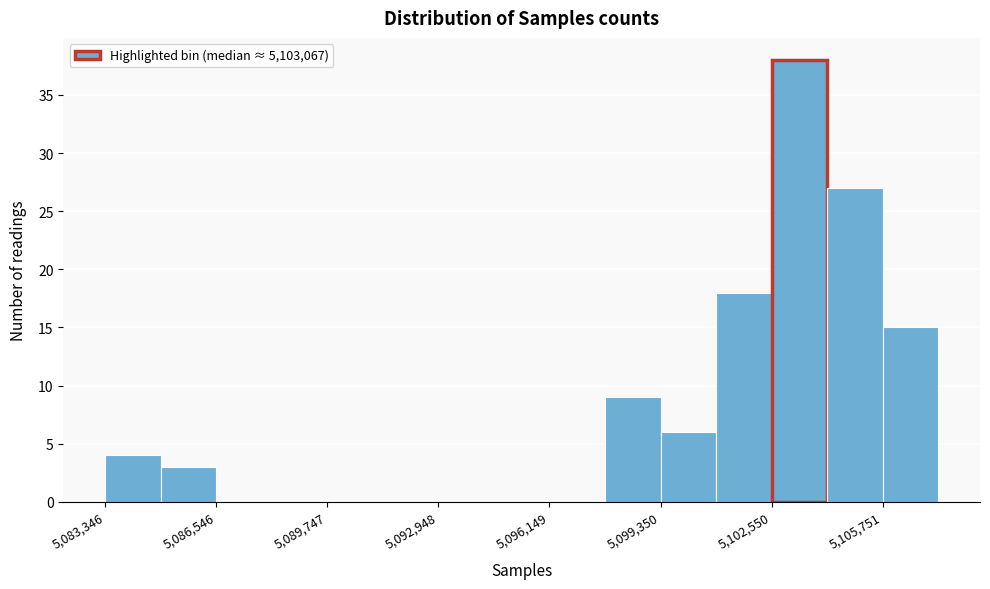

Around what value on the x-axis is the tallest bar? Give the approximate position of its centre, as read against the axis.

5103500